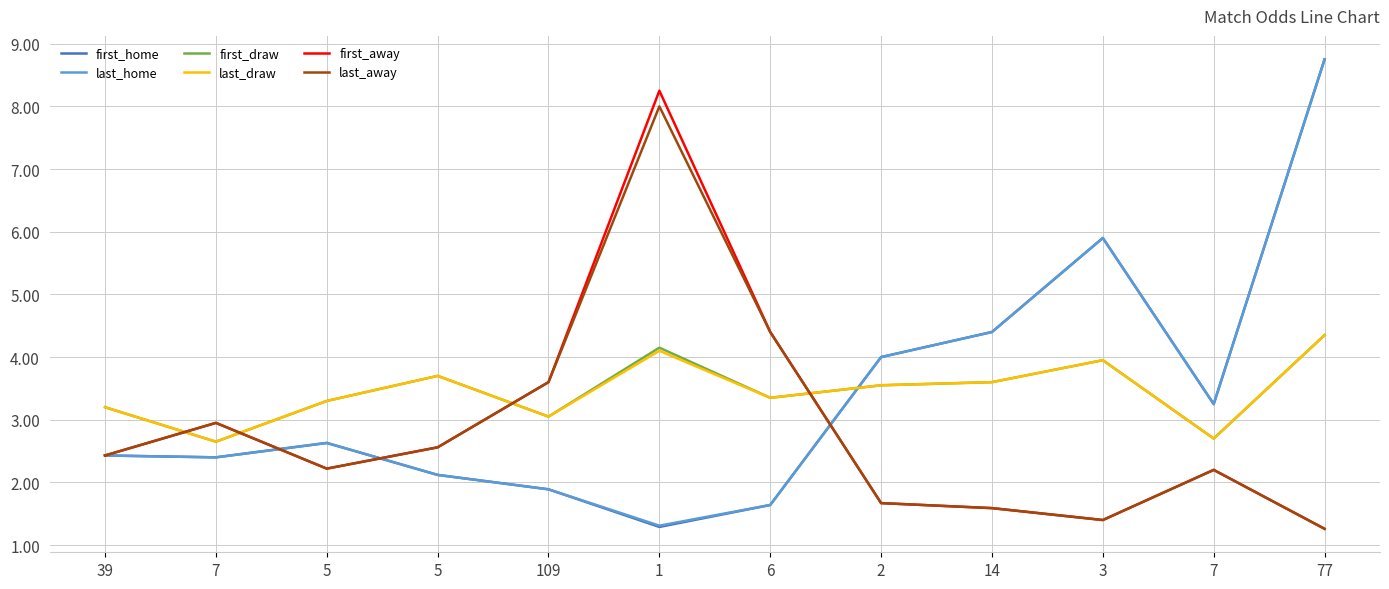

How many values in the first_away series are below 2?

4